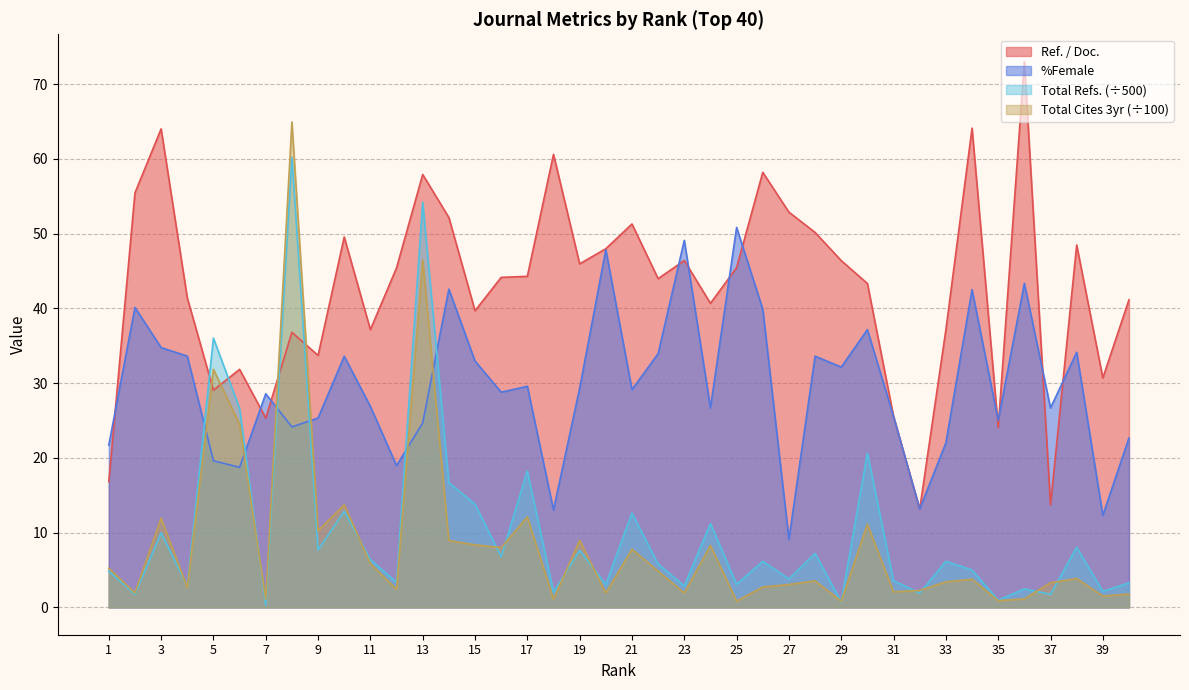

Is it true that %Female equals 49.5 at 17?

False